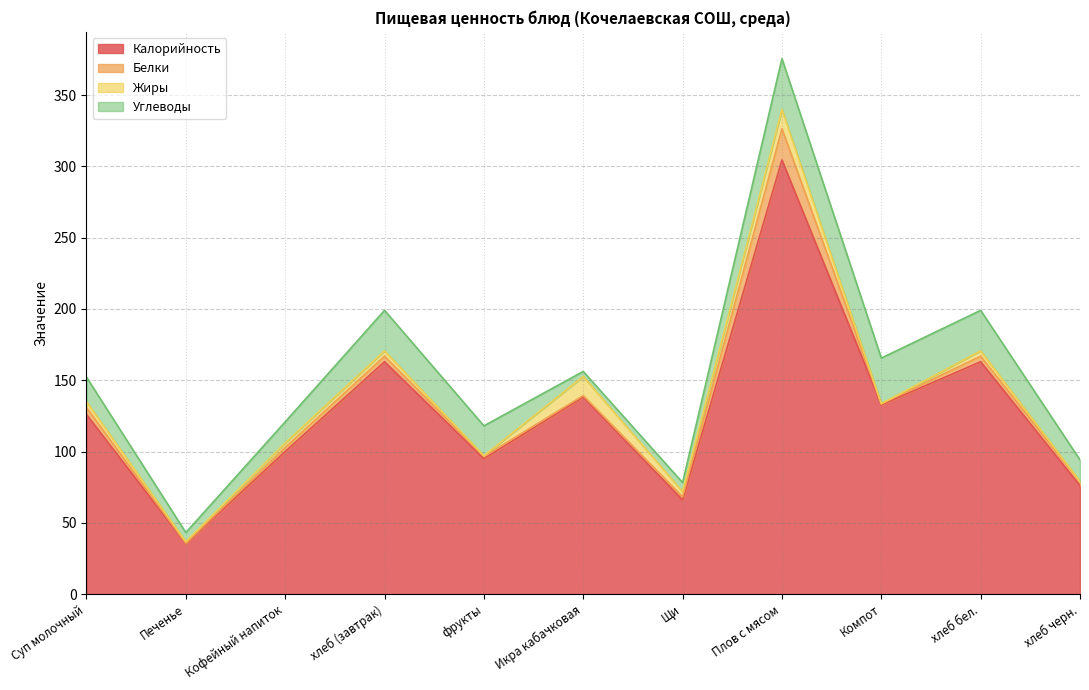

What is the label of the 3rd point from the right?

Компот